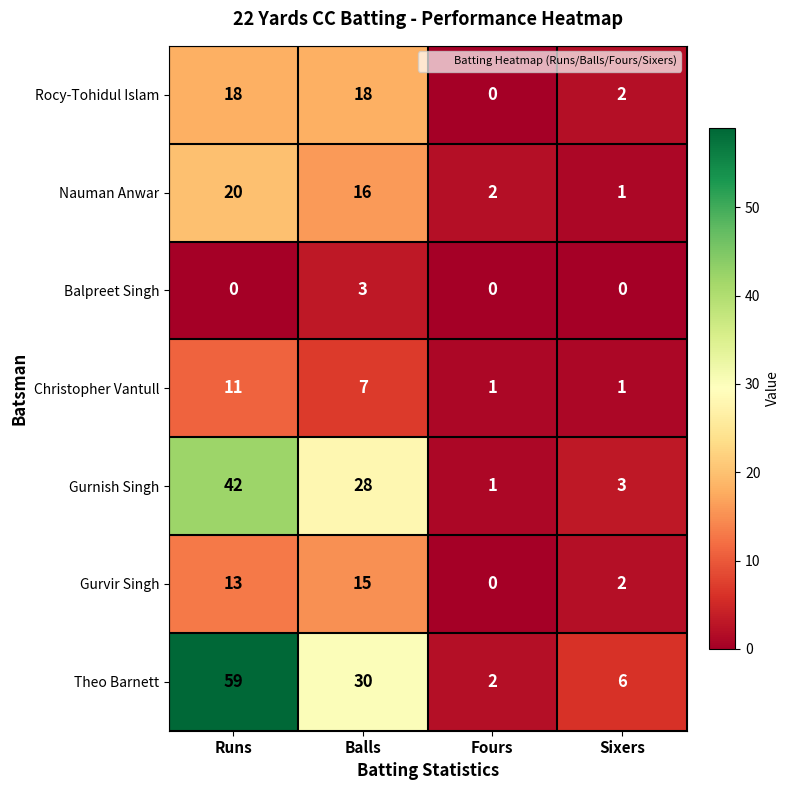

The Rocy-Tohidul Islam series shows -13 at Fours. True or false?

False